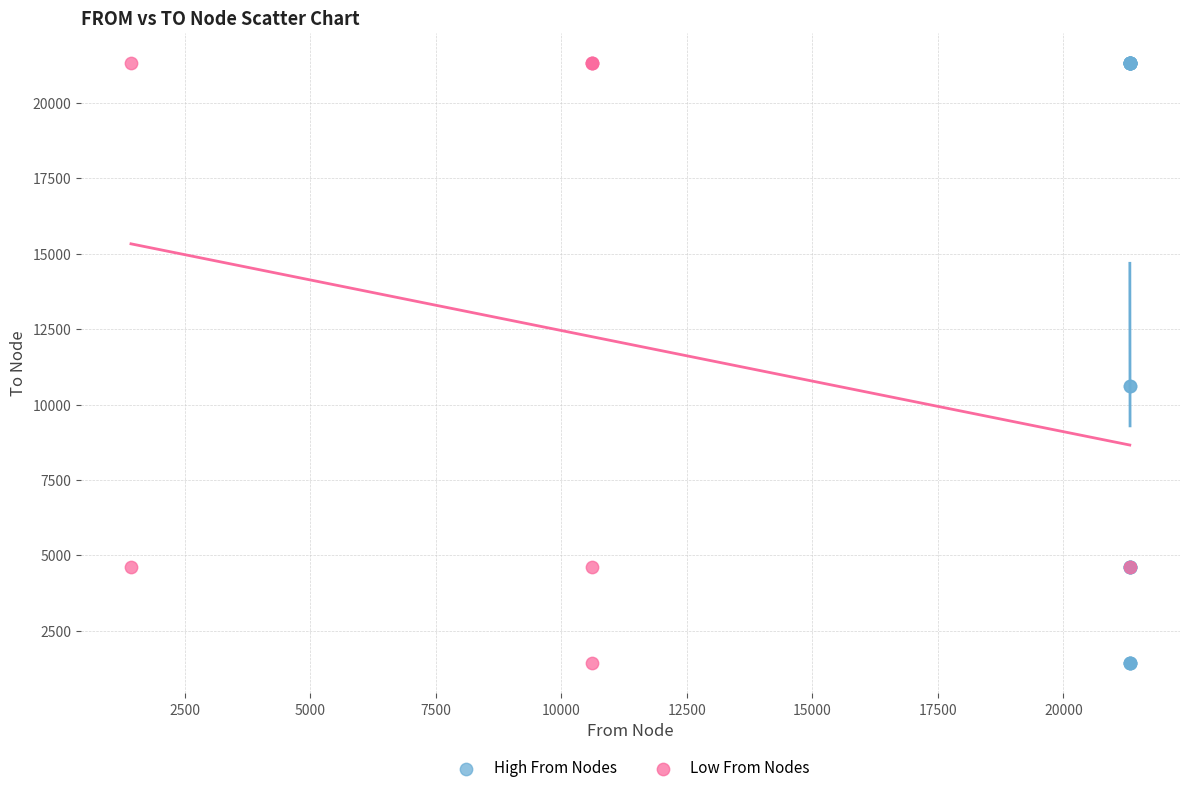

Which series has the widest spread of Y values?

High From Nodes